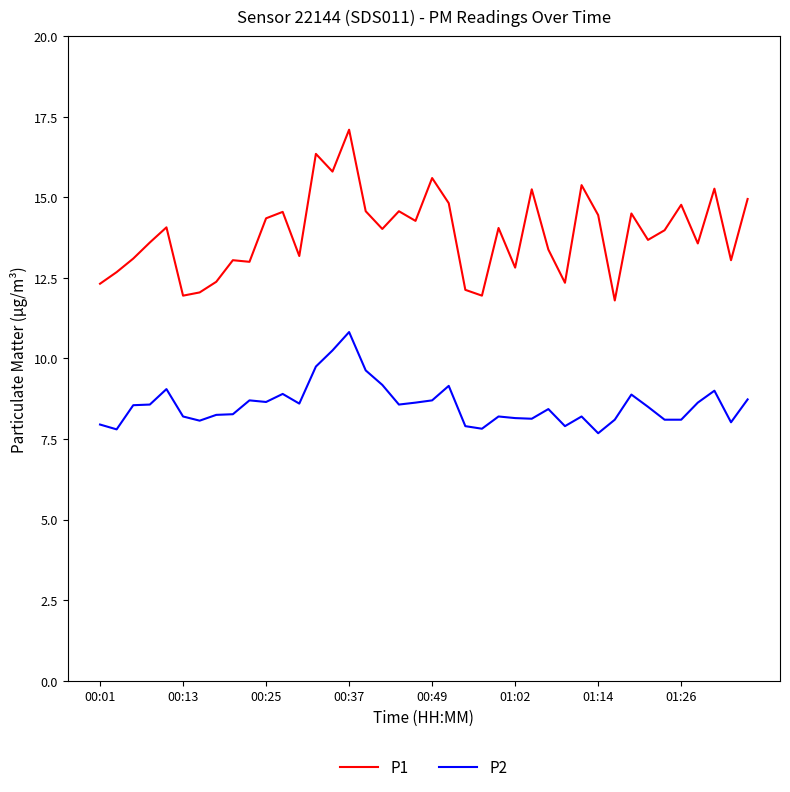

Which series has the widest spread of values?

P1